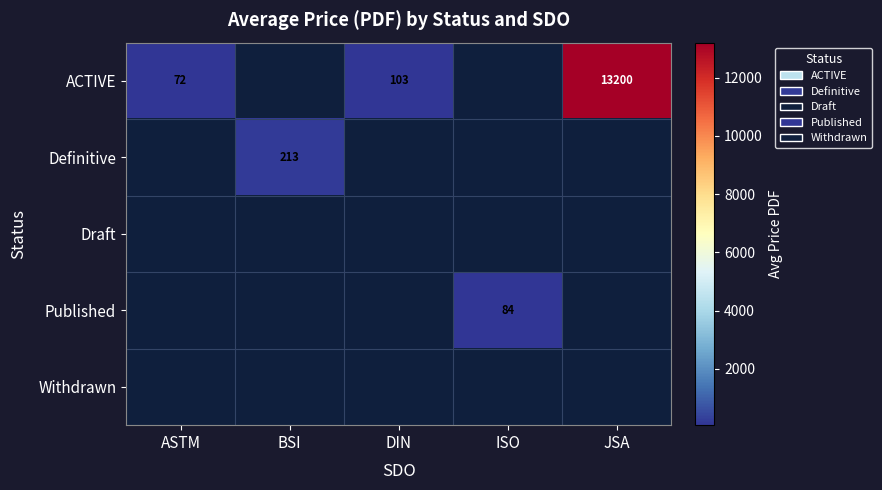

The value of ACTIVE at ASTM is 72.0. True or false?

True